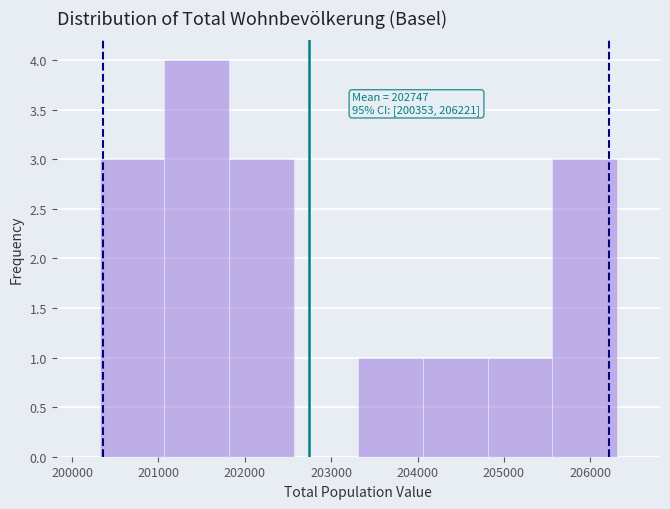

Which range on the x-axis has the tallest bar?

201100 to 201800